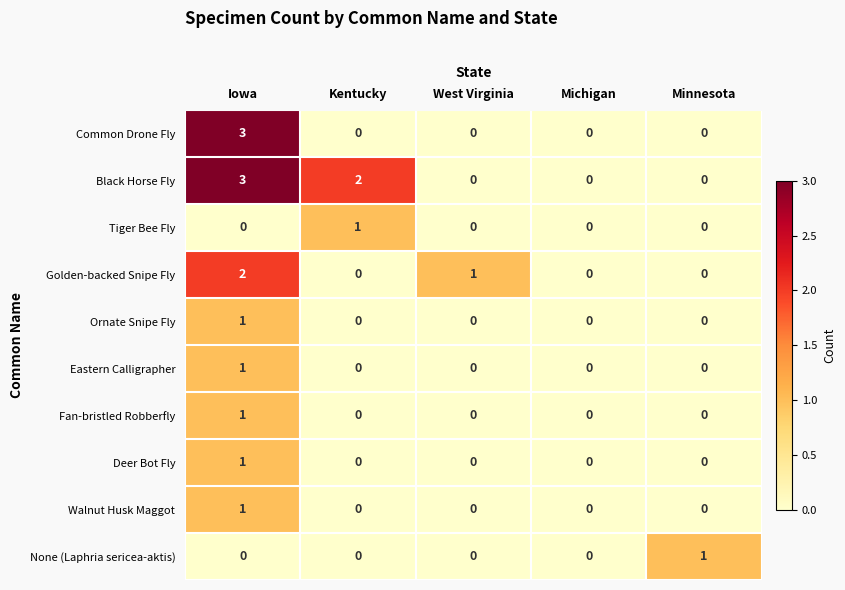

Count the number of categories in the chart.

5